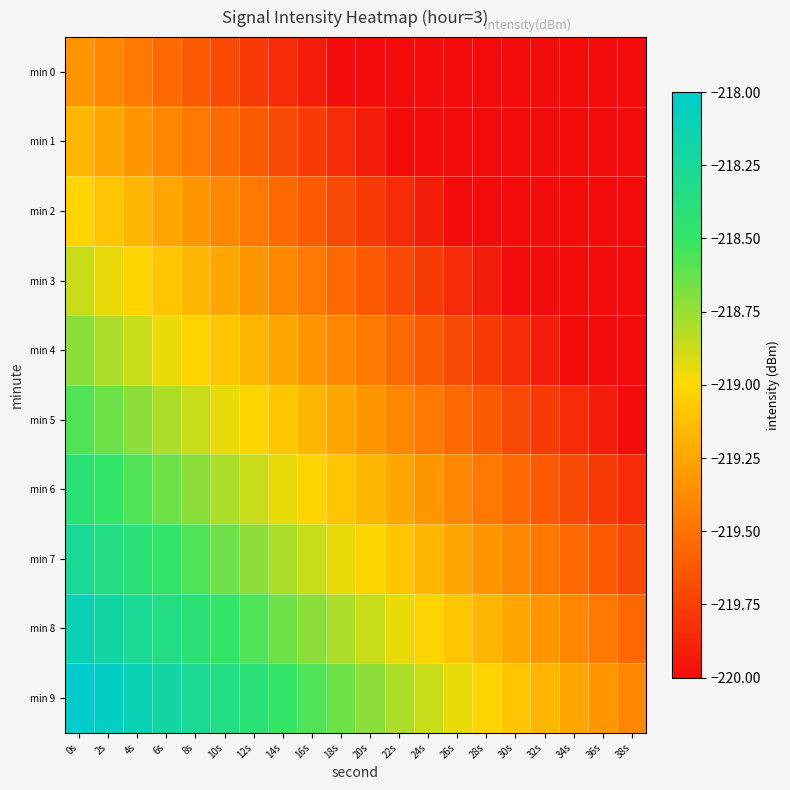

What is the total value across all series at 16s?

-2192.5